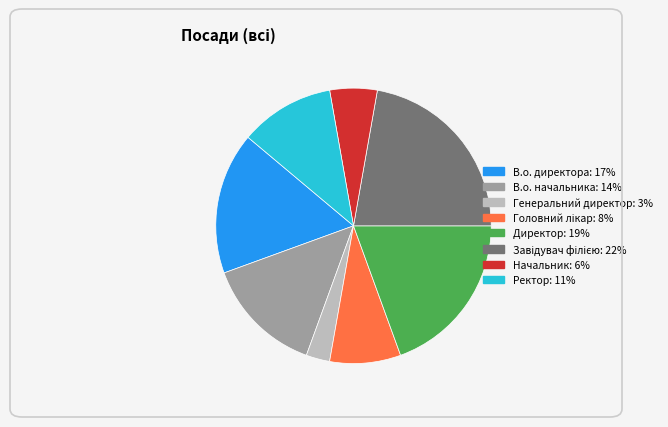

Combined, do Генеральний директор and Начальник account for over 50%?

No